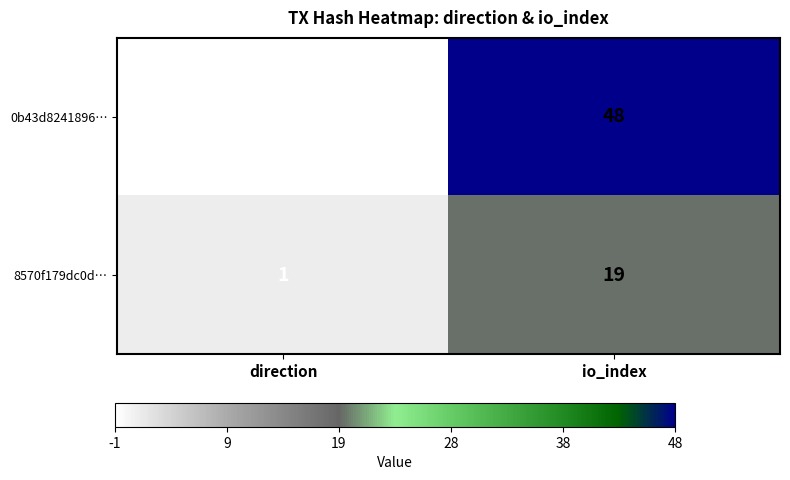

Reading left to right, what are all the values shown in this chart?

0b43d8241896…: direction=-1	io_index=48
8570f179dc0d…: direction=1	io_index=19